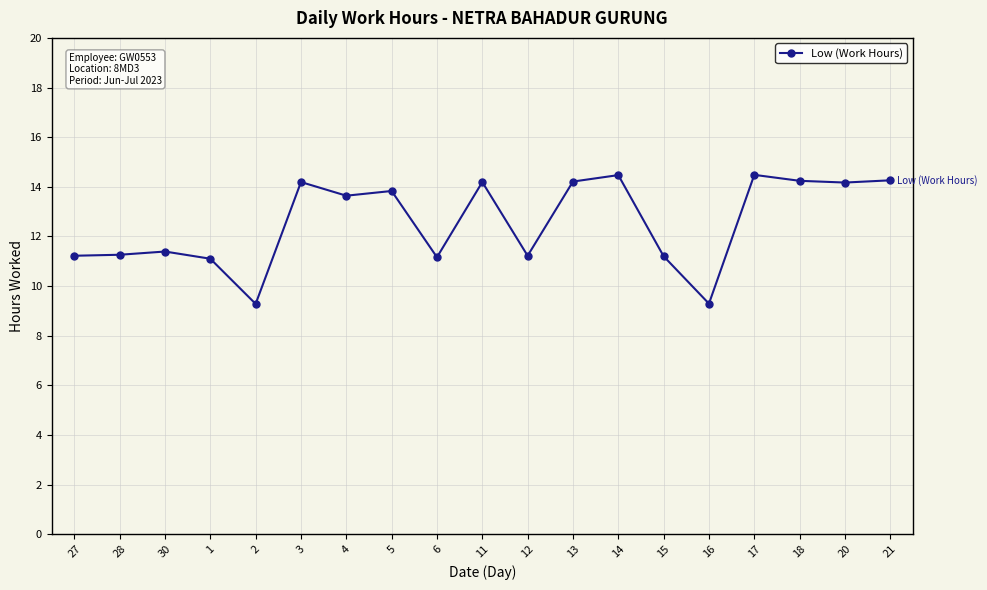

What is the maximum value shown in the chart?

14.5